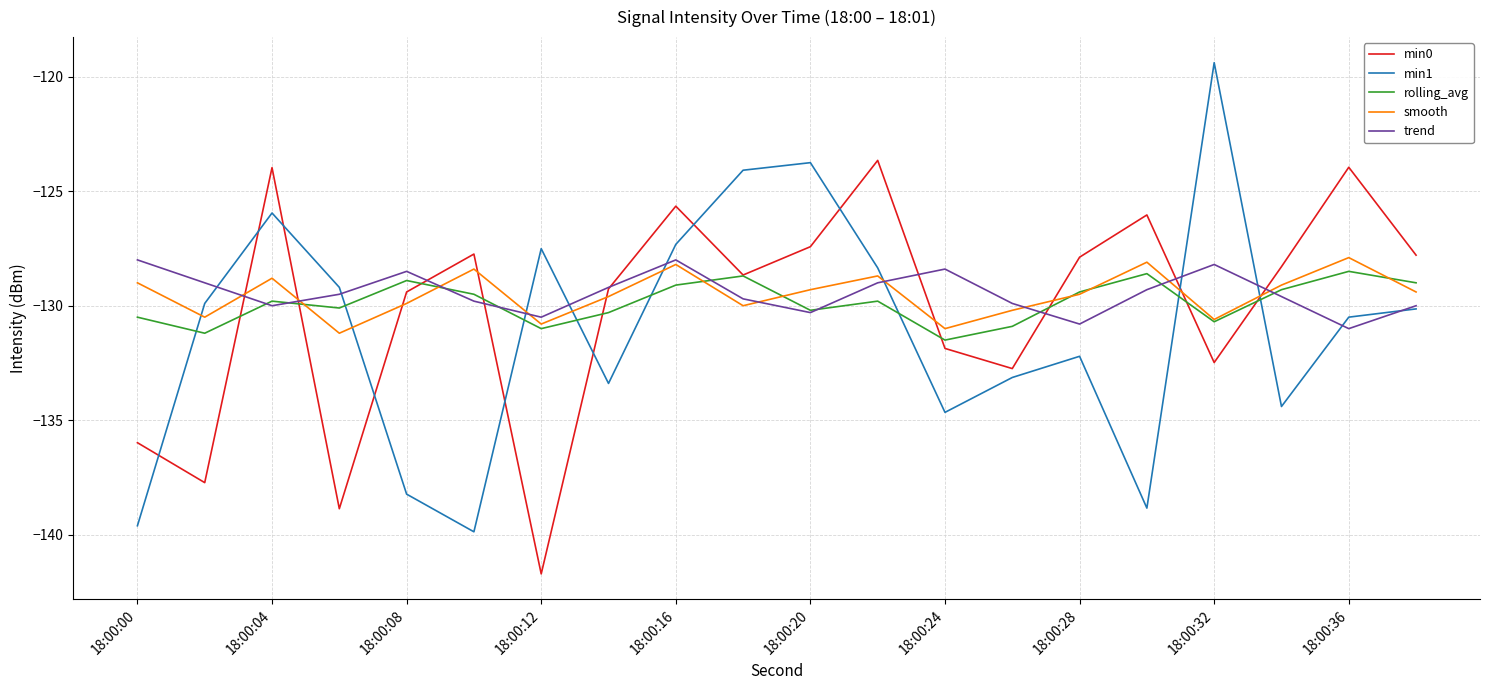

Does the chart have visible grid lines?

Yes